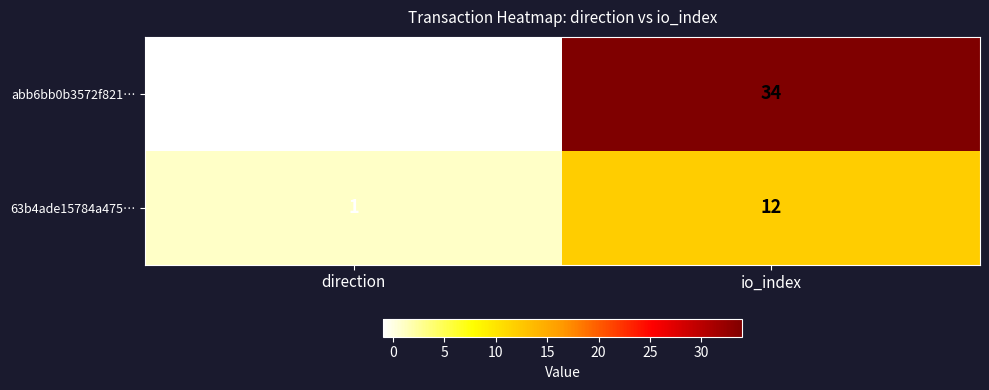

What is the approximate value of 63b4ade15784a475… at io_index, to the nearest 5?

10